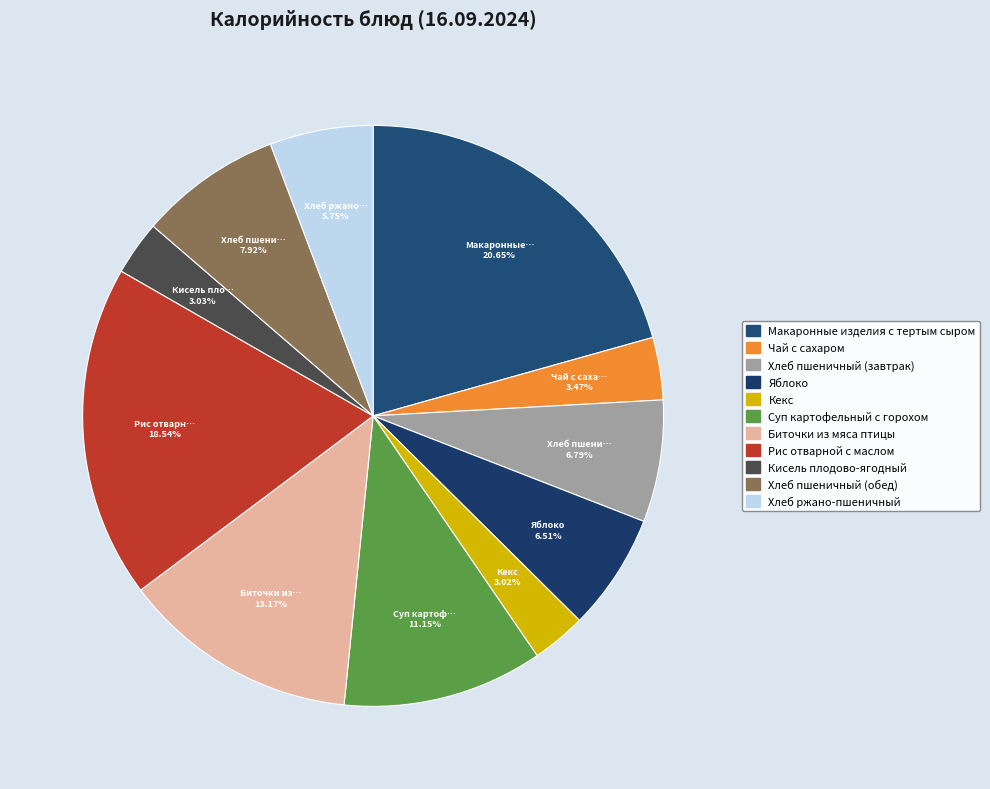

What percentage do Хлеб пшеничный (обед) and Чай с сахаром together represent?

11.4%